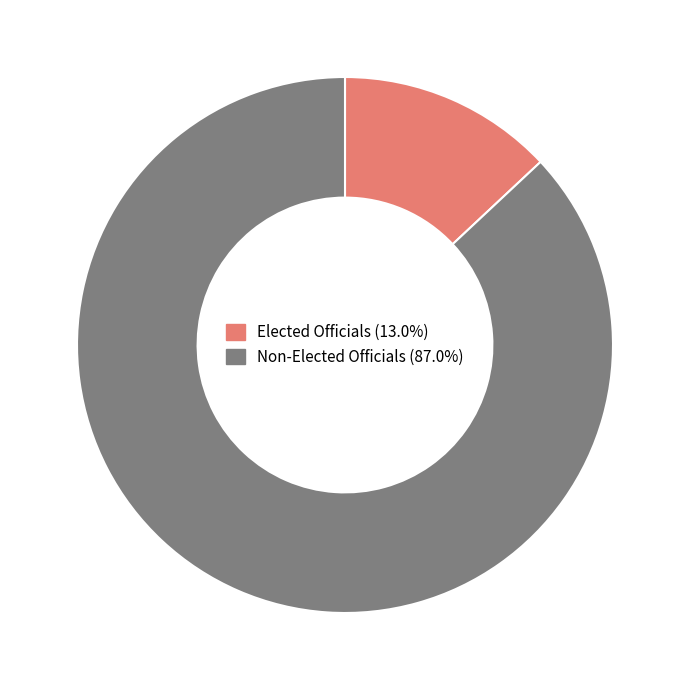

Is there a majority slice in this chart?

Yes